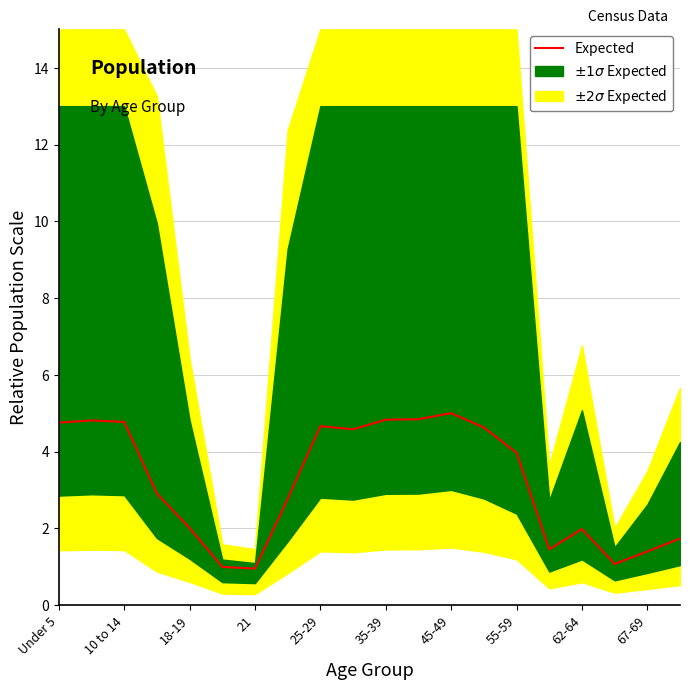

What is the difference between the maximum and minimum values?

4.1